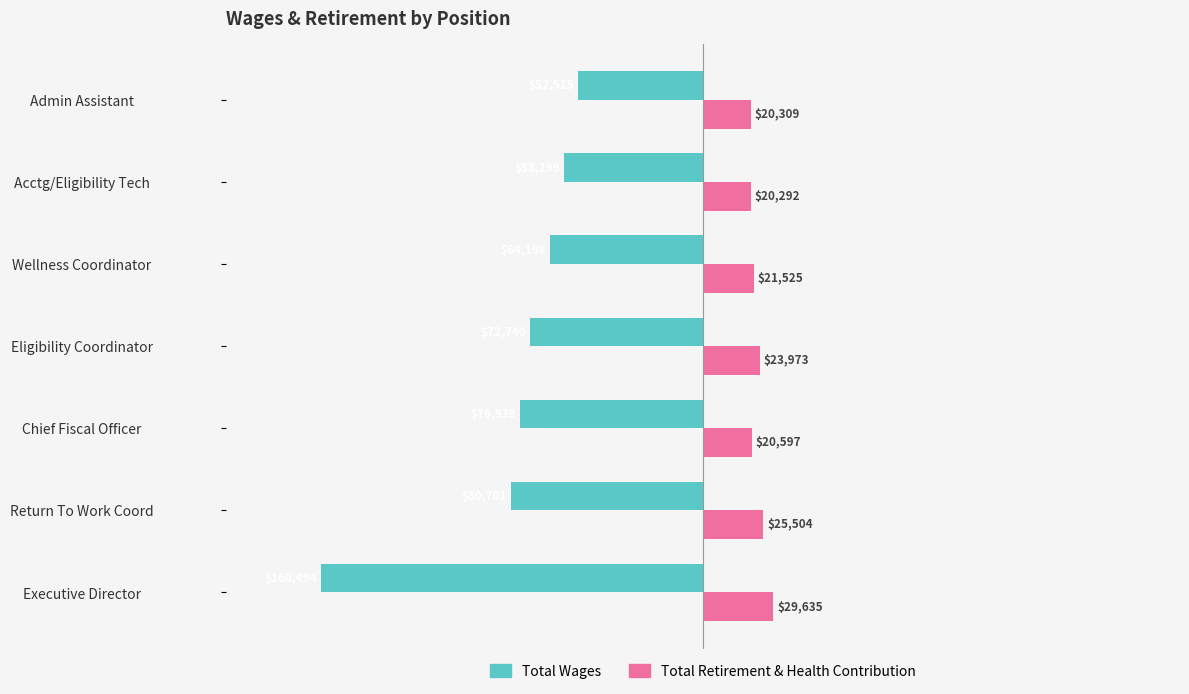

What value does the Total Retirement & Health Contribution series have at Return To Work Coord?

25504